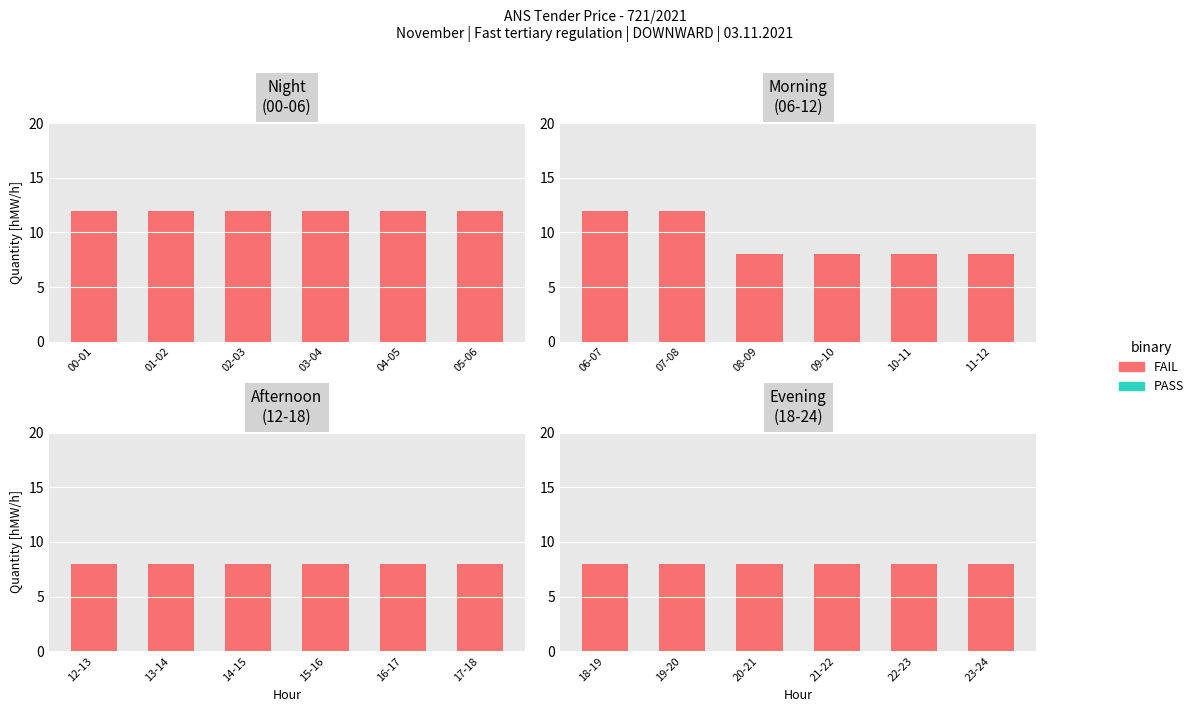

What position from the right is 18-19?

6